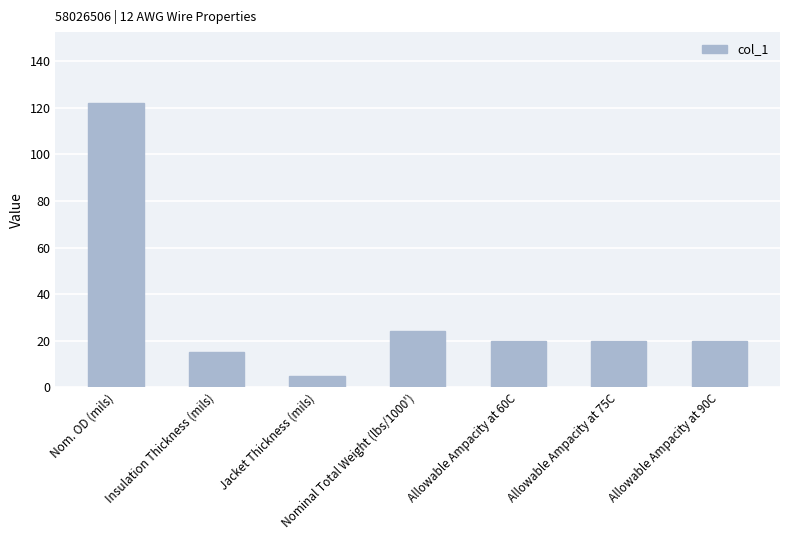

What is the label of the 6th bar from the right?

Insulation Thickness (mils)